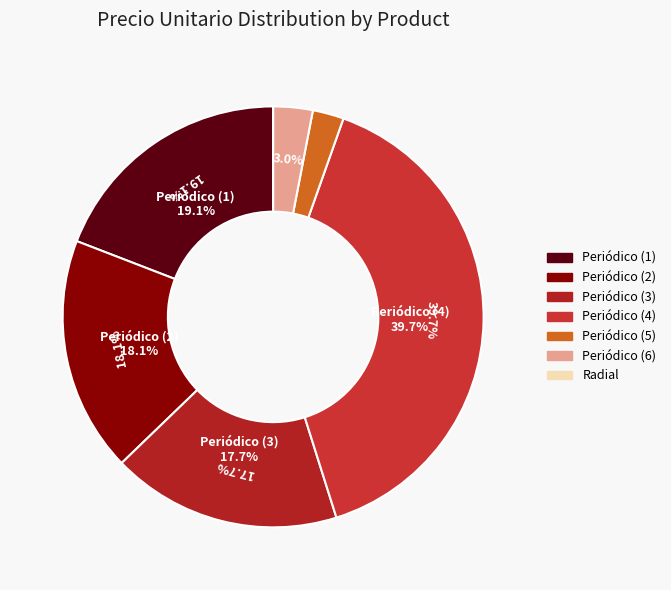

Is the sum of Publicacion en periodicos (1) and Publicacion en periodicos (3) greater than half?

No